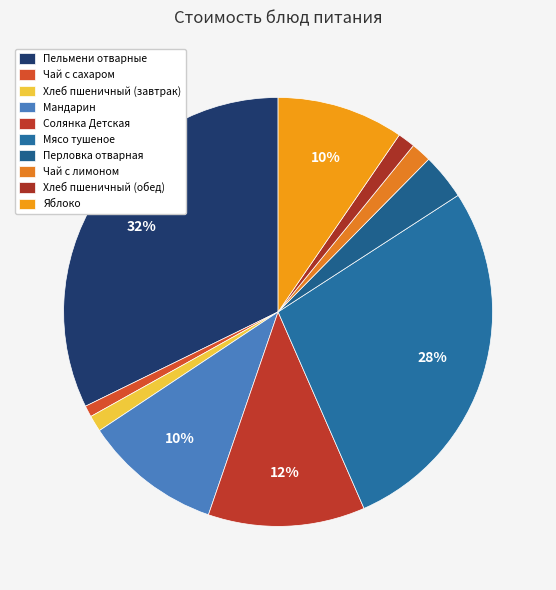

Do Хлеб пшеничный (завтрак) and Хлеб пшеничный (обед) together represent more than half of the pie?

No